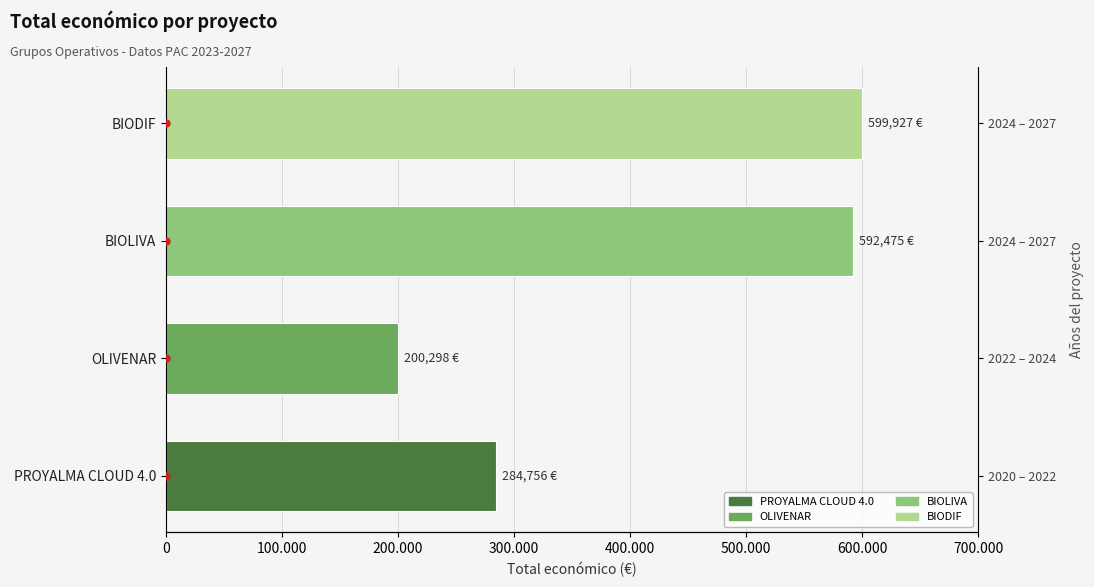

What is the average value?

419364